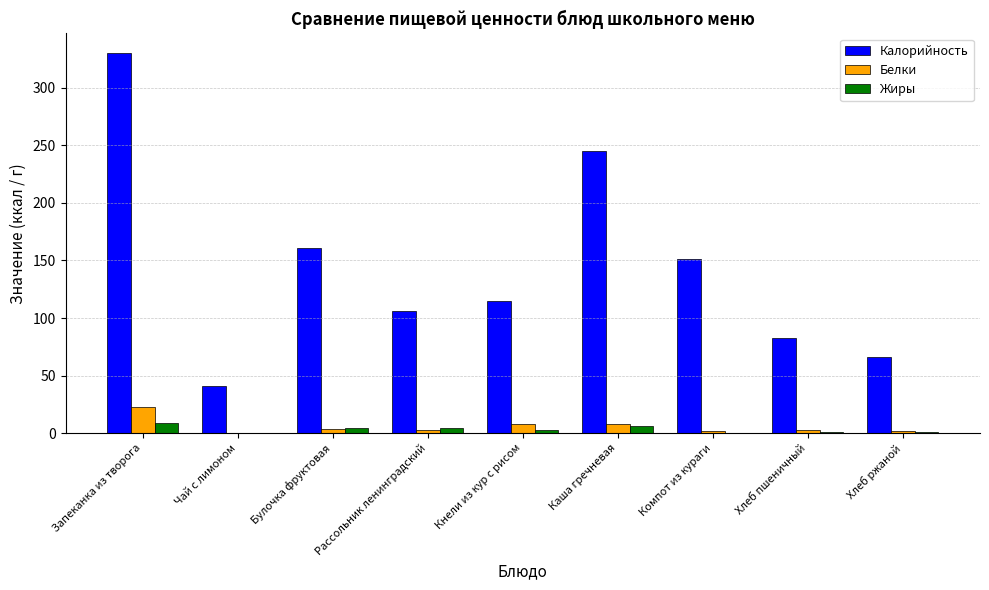

What is the sum of all Калорийность values?

1297.9